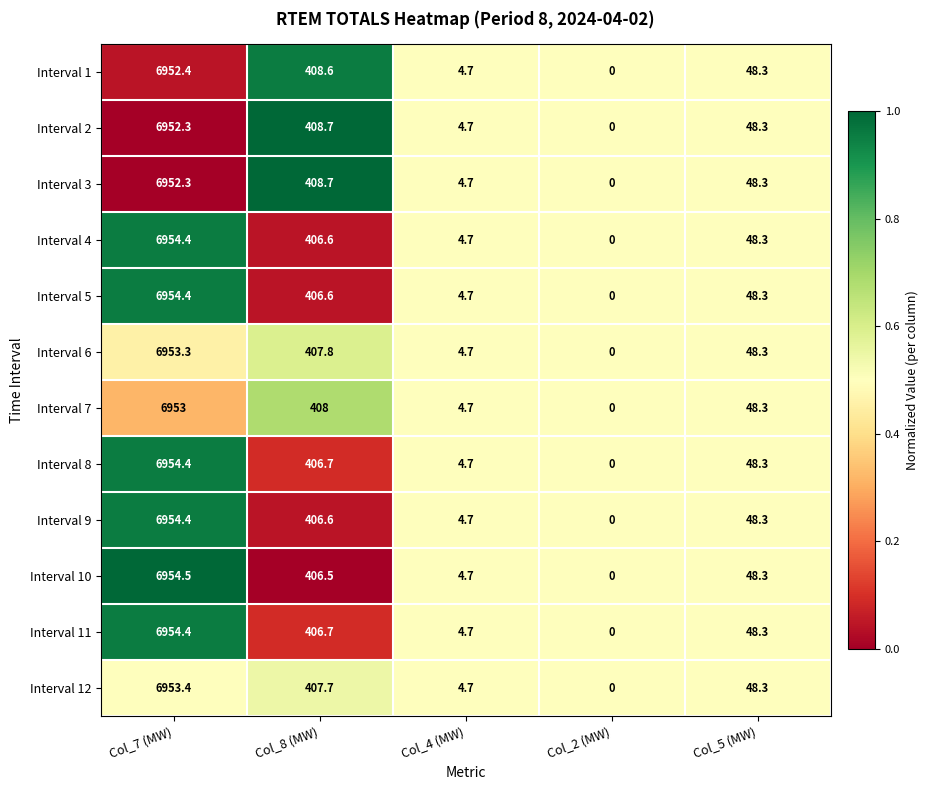

List the labels in order of Interval 6 value, largest first.

Col_7 (MW), Col_8 (MW), Col_5 (MW), Col_4 (MW), Col_2 (MW)